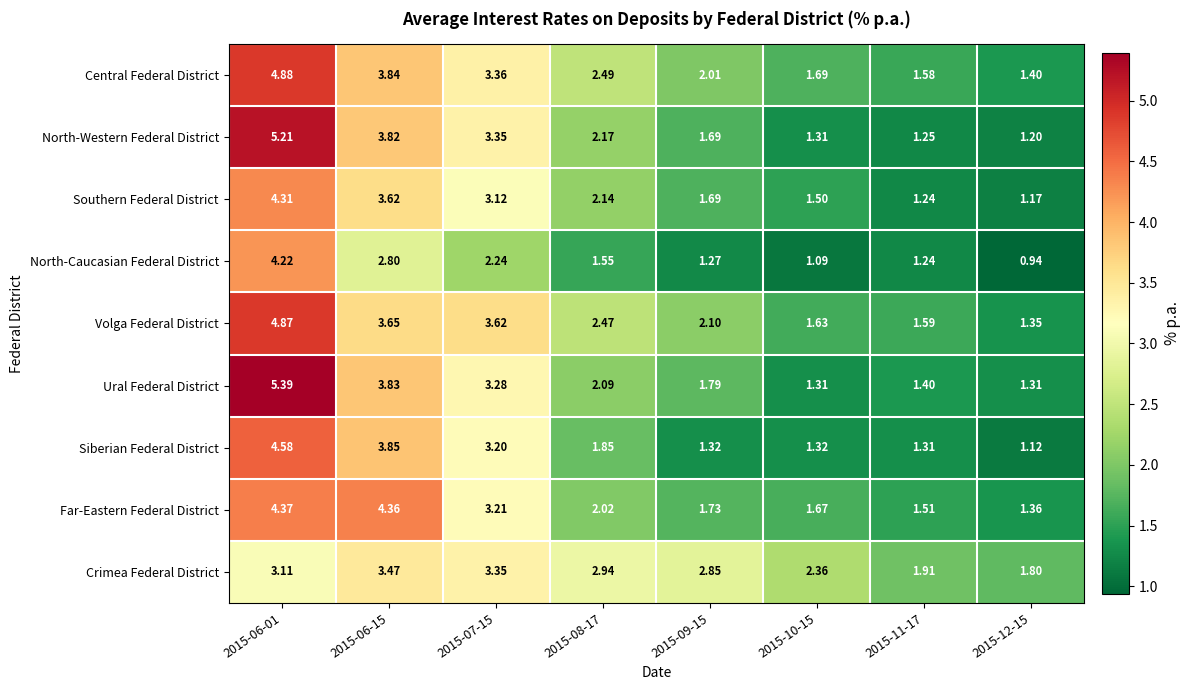

At how many categories does at least one series exceed 3?

3